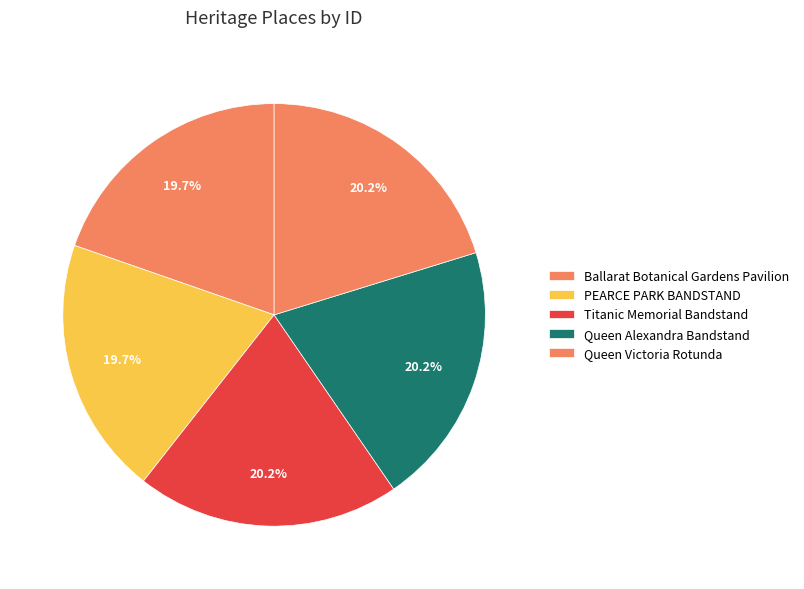

Combined, do Titanic Memorial Bandstand and PEARCE PARK BANDSTAND account for over 50%?

No